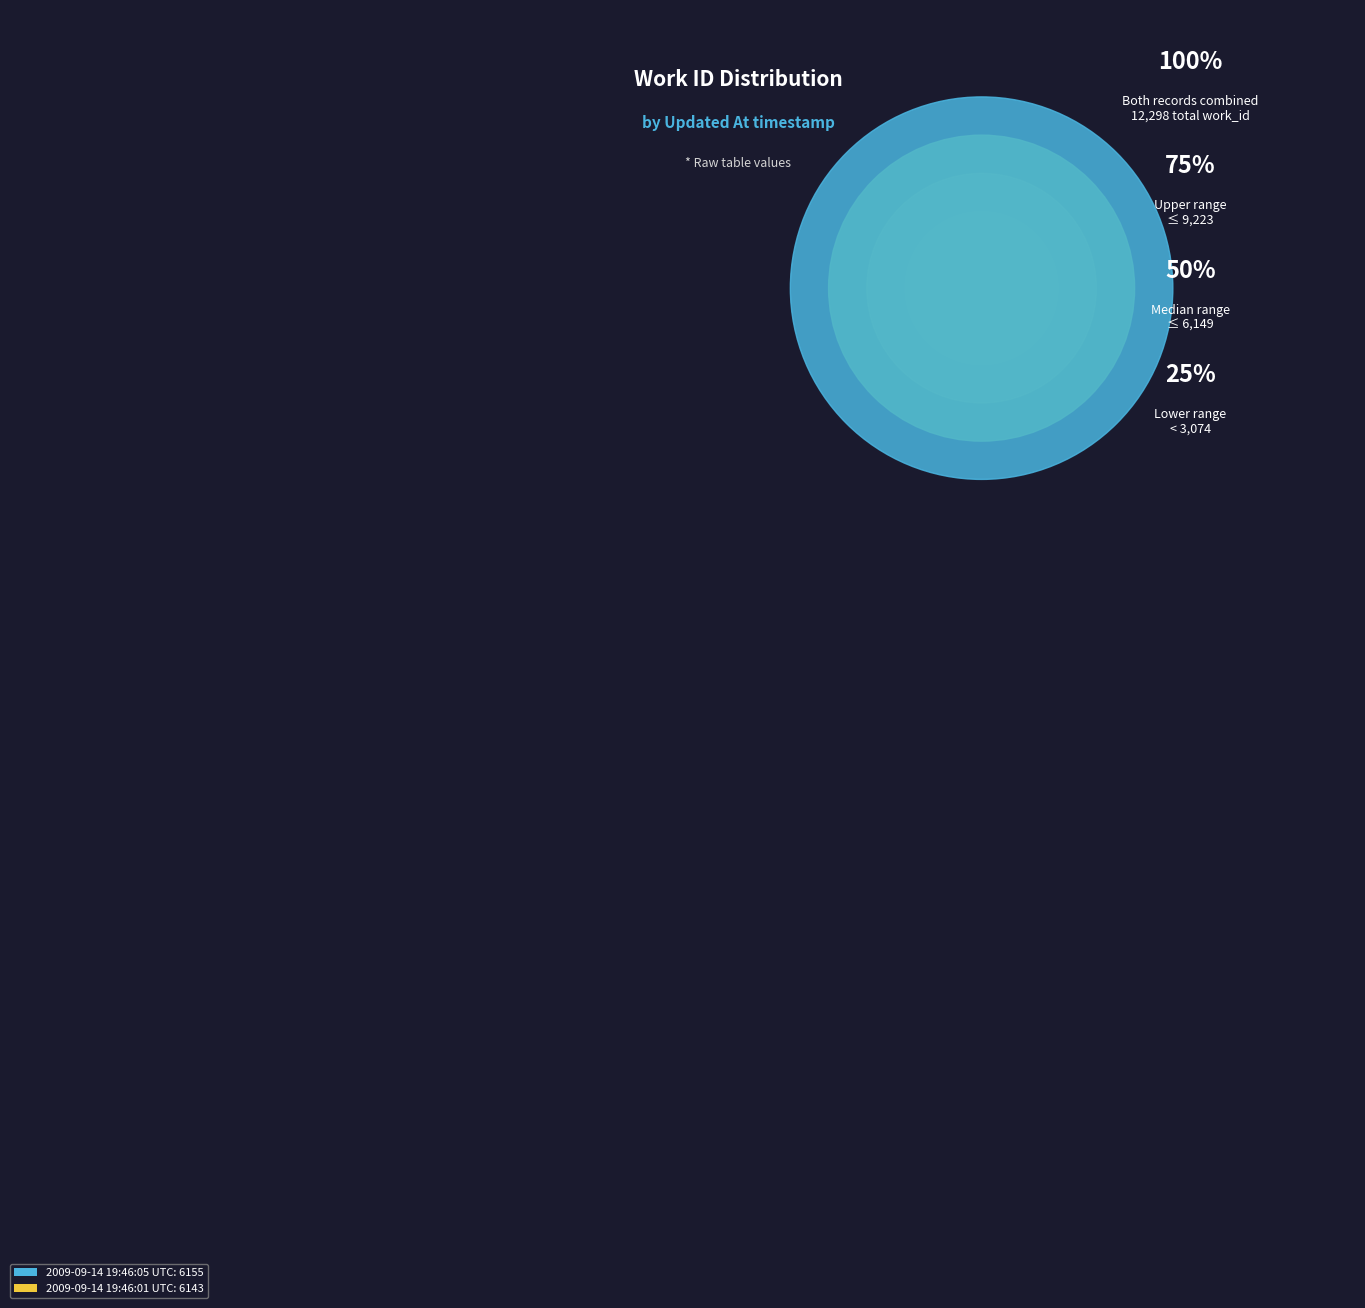

True or false: 2009-09-14 19:46:01 UTC accounts for 64% of the total.

False